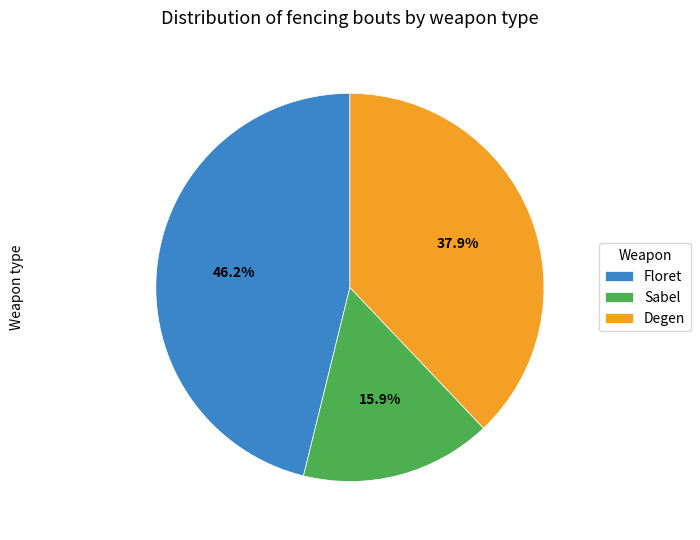

To the nearest percent, what is the difference between the largest and smallest slice percentages?

30%